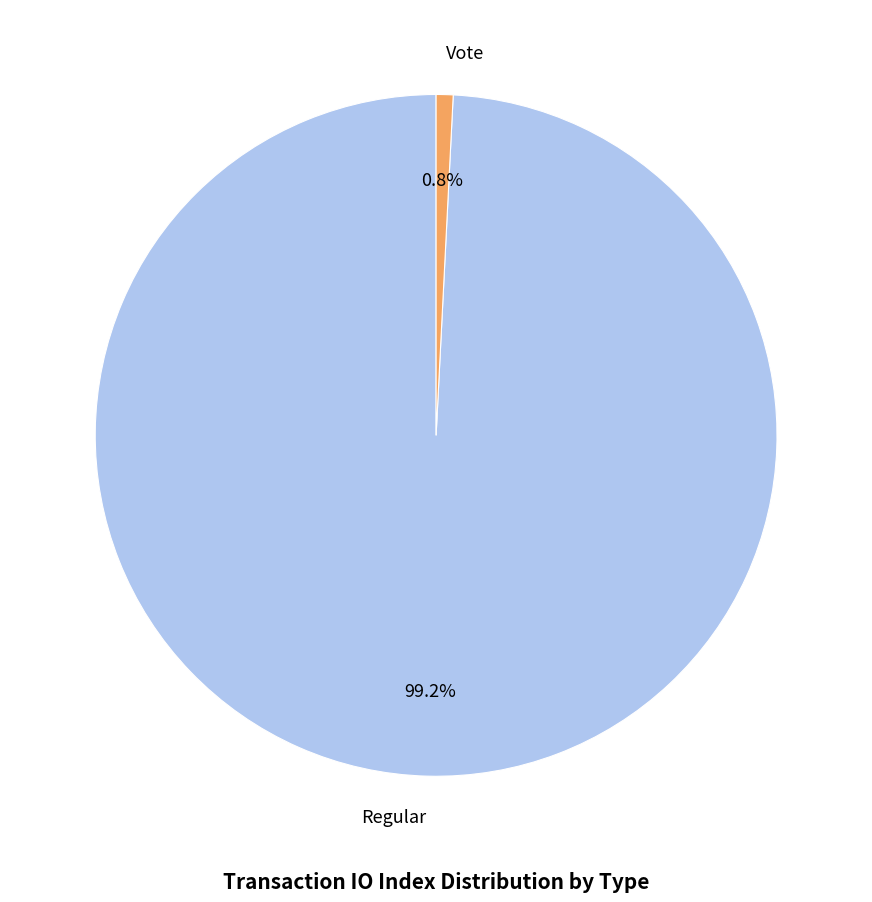

To the nearest percent, what is the difference between the largest and smallest slice percentages?

98%